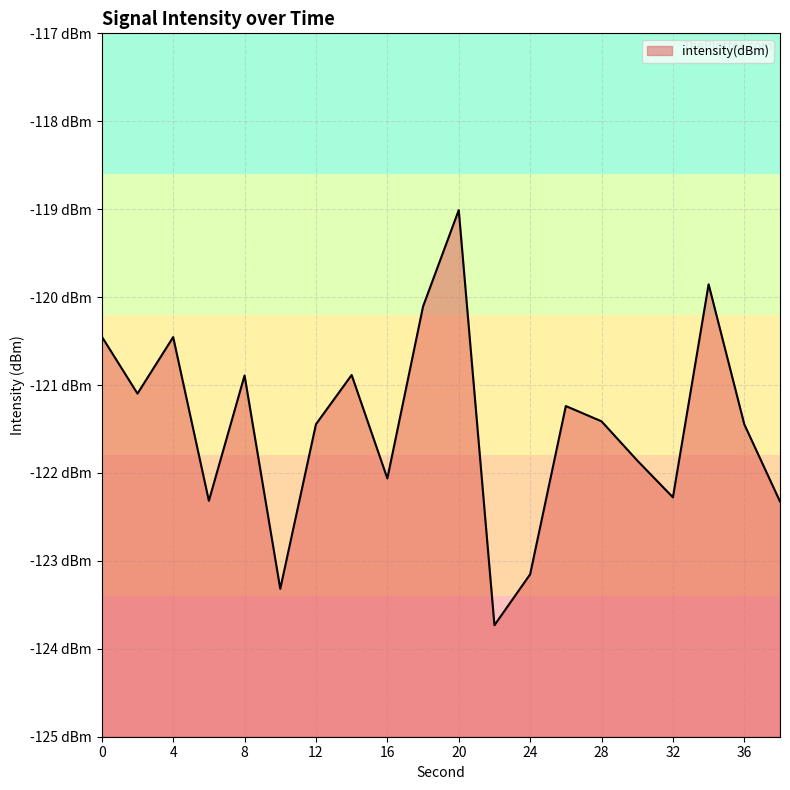

The value at 28 is -121.4. True or false?

True